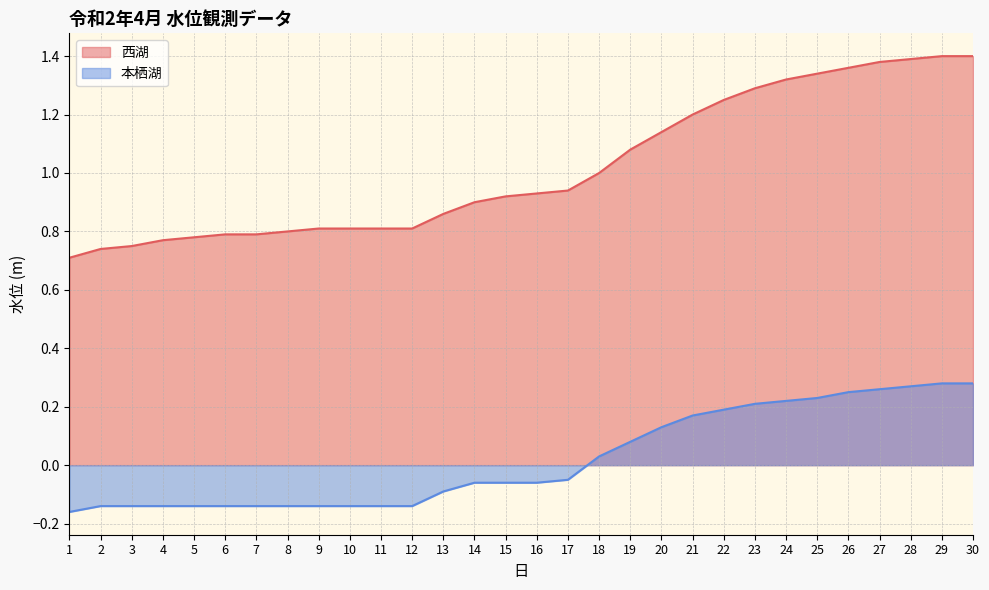

Reading left to right, transcribe all the data shown in this chart.

西湖: 0.7	0.7	0.8	0.8	0.8	0.8	0.8	0.8	0.8	0.8	0.8	0.8	0.9	0.9	0.9	0.9	0.9	1.0	1.1	1.1	1.2	1.2	1.3	1.3	1.3	1.4	1.4	1.4	1.4	1.4
本栖湖: -0.2	-0.1	-0.1	-0.1	-0.1	-0.1	-0.1	-0.1	-0.1	-0.1	-0.1	-0.1	-0.1	-0.1	-0.1	-0.1	-0.1	0.0	0.1	0.1	0.2	0.2	0.2	0.2	0.2	0.2	0.3	0.3	0.3	0.3